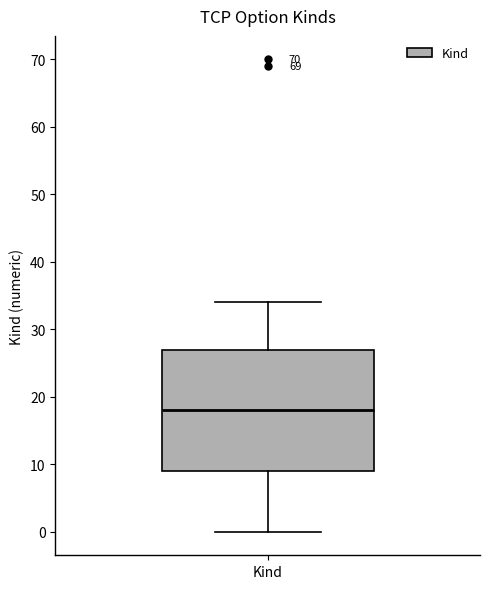

Transcribe this box plot: give where the median line is, the range the box spans, and where the two whiskers end, as read against the y-axis. The values are not printed on the chart, so give them approximately, as read against the axis.

median 18, box 9 to 27, whiskers 0 to 34